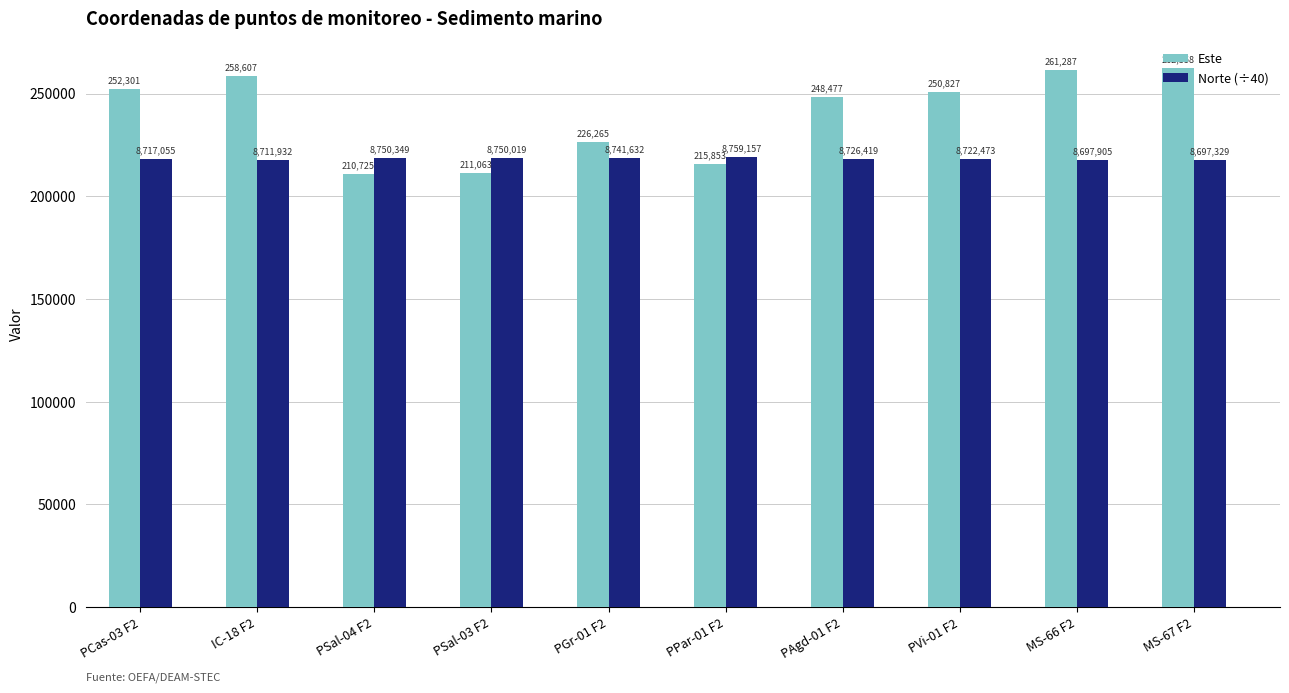

Which series has the largest range (max minus min)?

Este